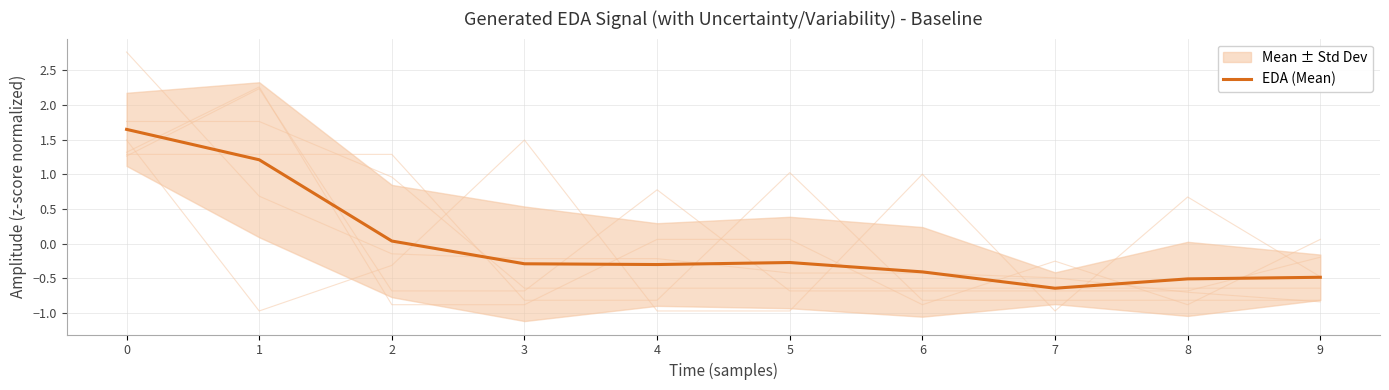

Rank the categories by value from lowest to highest.

7, 8, 9, 6, 4, 3, 5, 2, 1, 0